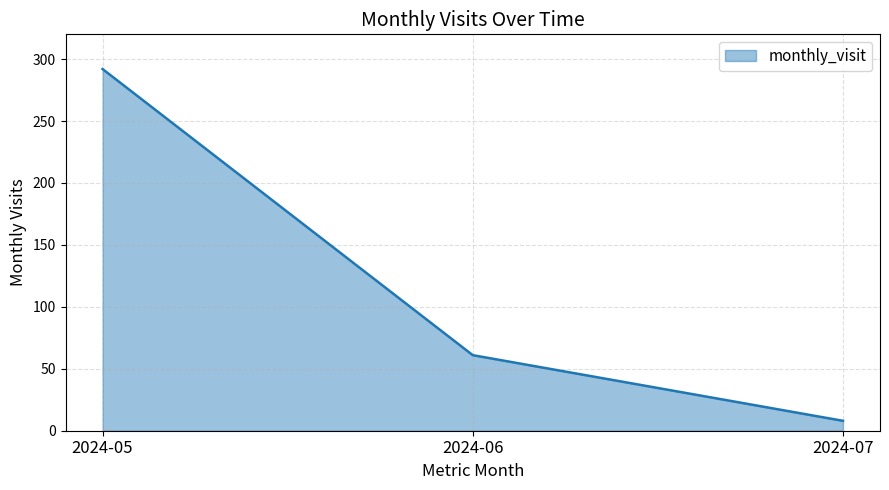

The value at 2024-05 is 292. True or false?

True